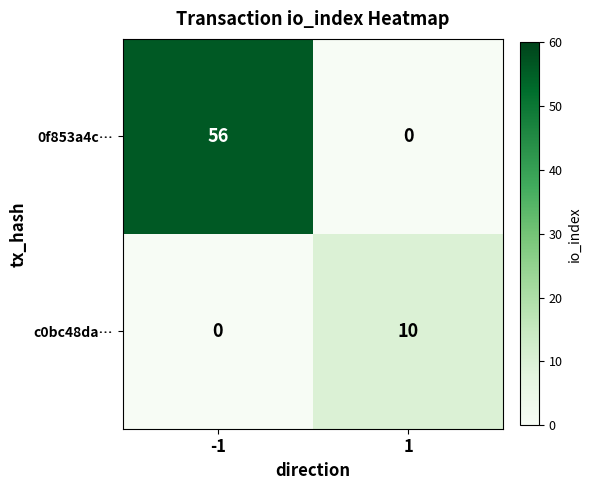

The value of c0bc48da… at -1 is 0. True or false?

True